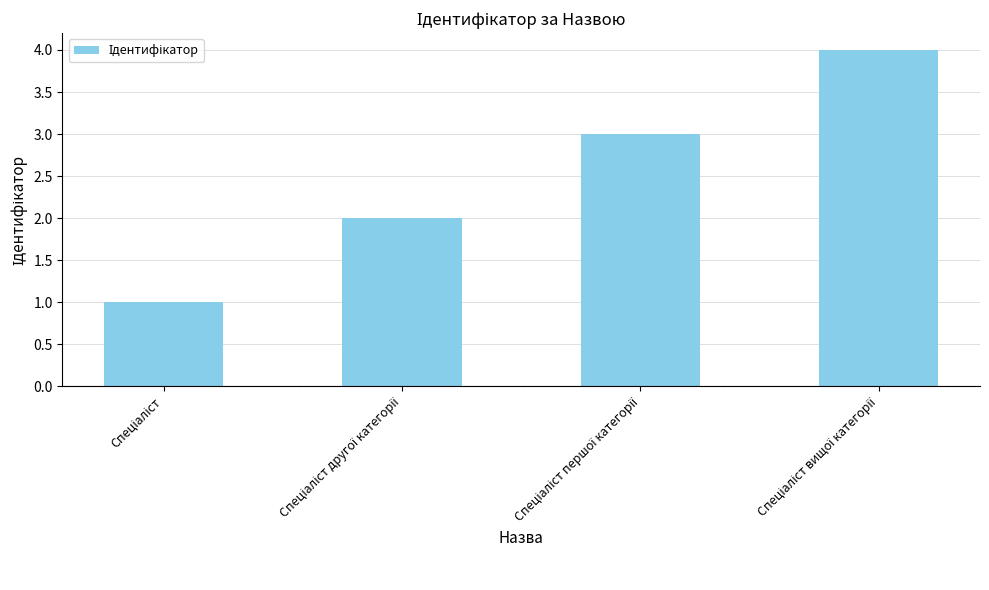

What is the maximum value shown in the chart?

4